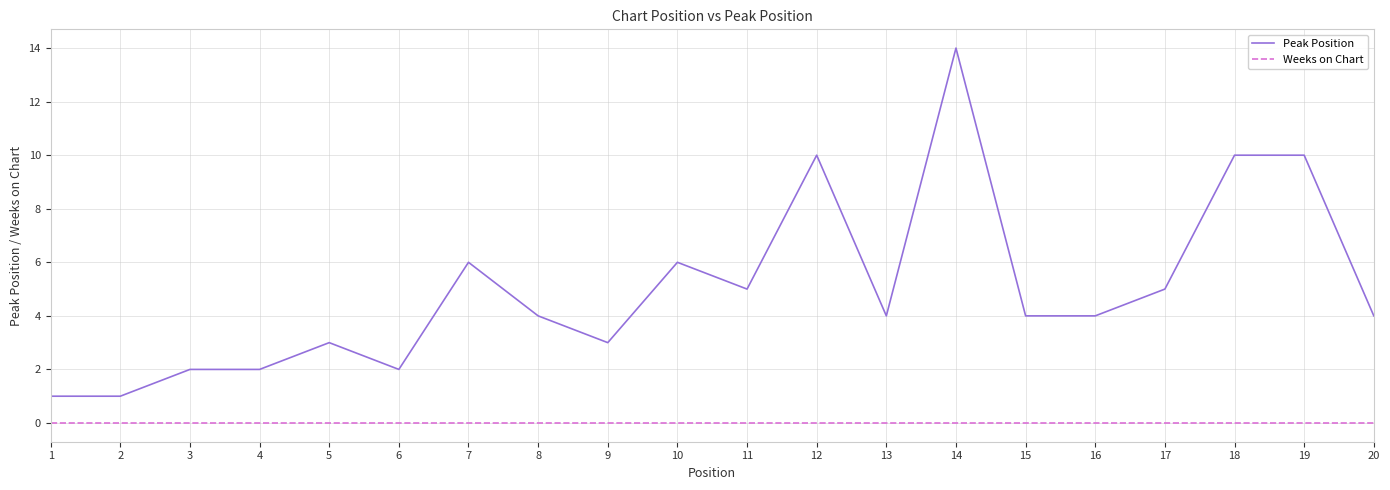

List the series in order of their peak value, lowest first.

Weeks on Chart, Peak Position